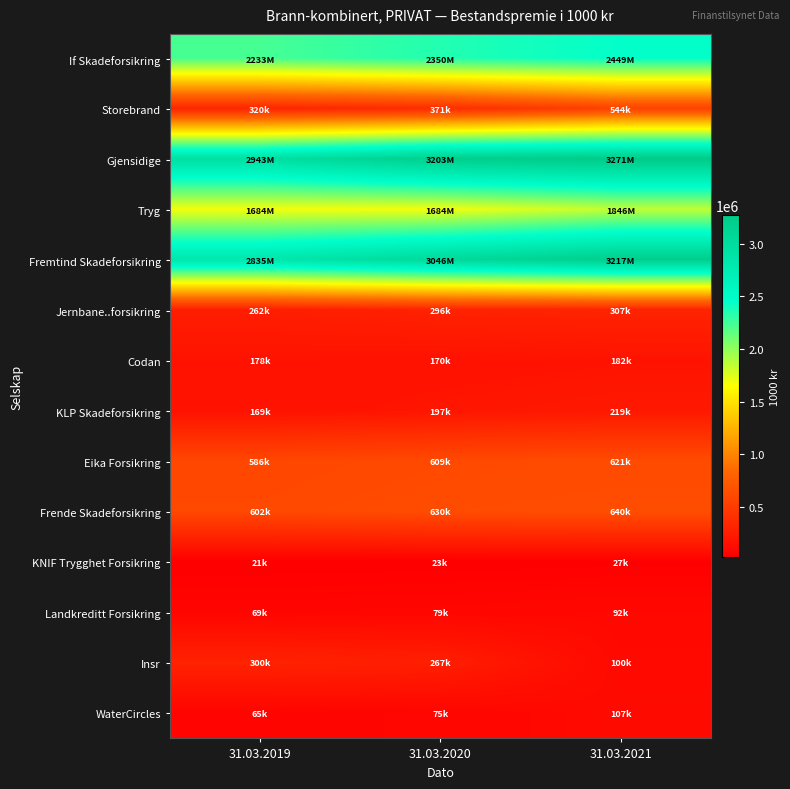

Which series has the largest total across all categories?

Gjensidige